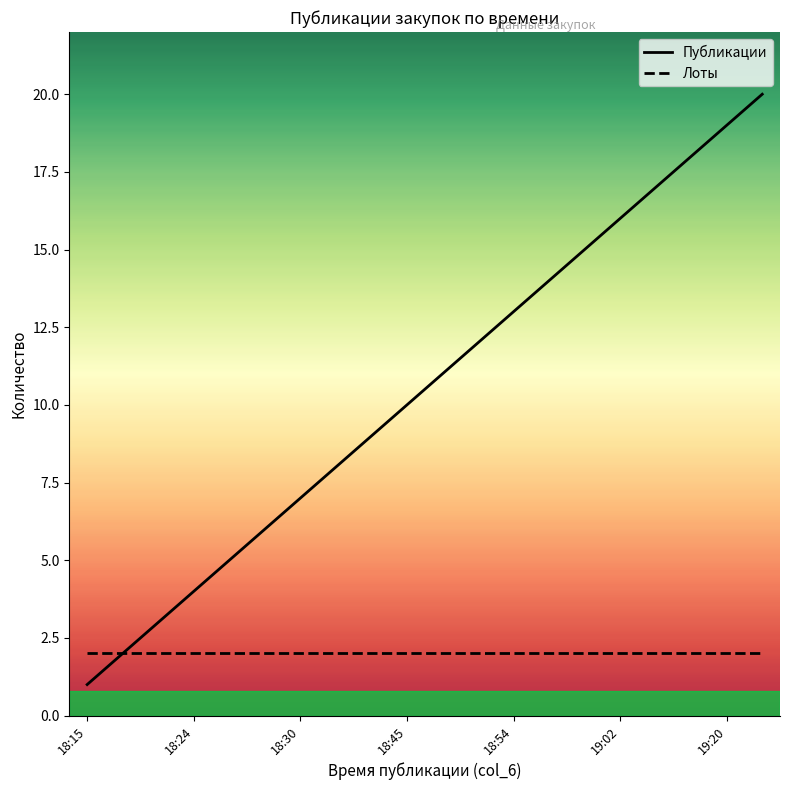

What is the value of the Публикации point at the 14th from the left?

14